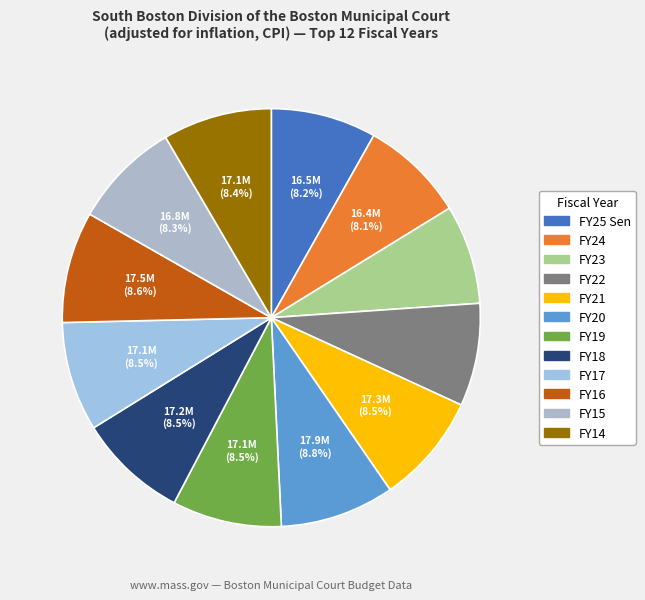

How many slices are in this pie chart?

12